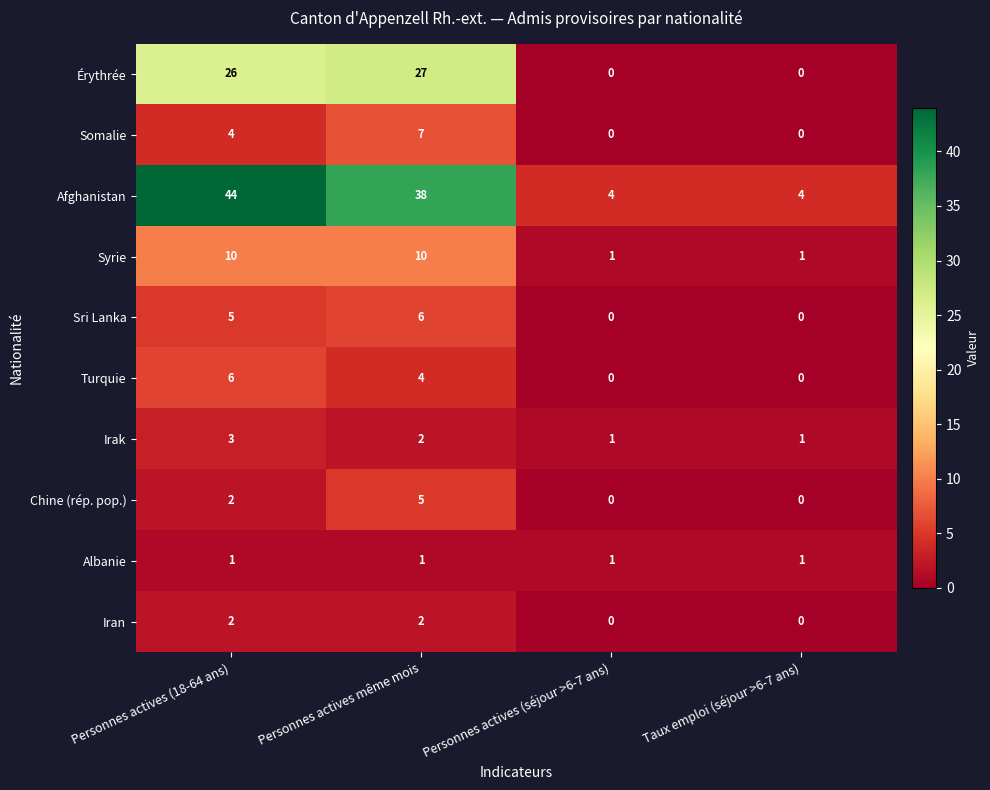

What is the total value across all series at Personnes actives (séjour >6-7 ans)?

7